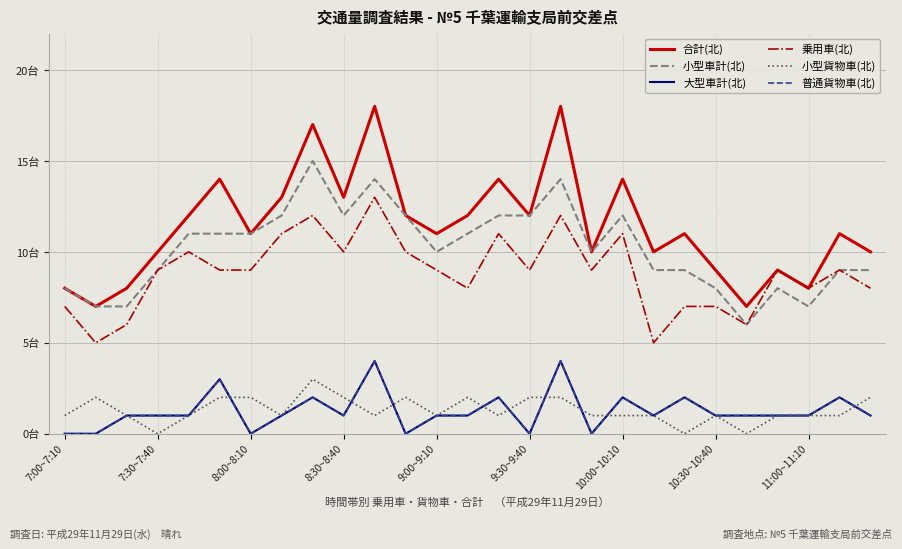

At which category does the chart reach its peak across all series?

10